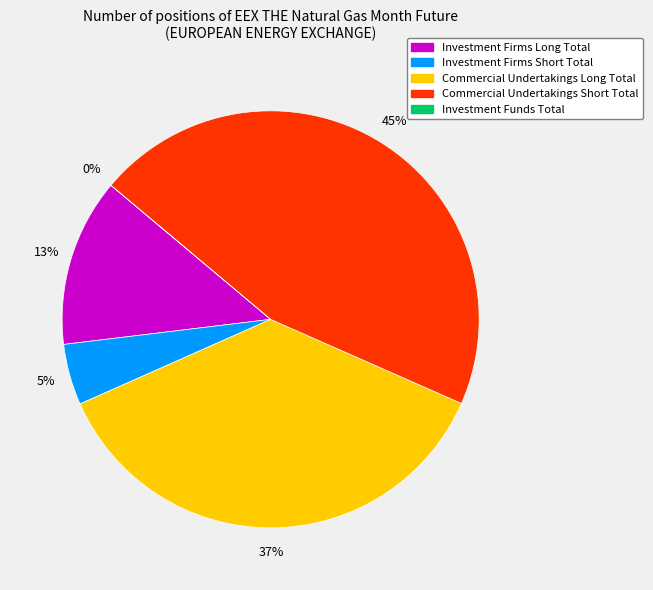

Rank the categories by value from lowest to highest.

Investment Funds Total, Investment Firms Short Total, Investment Firms Long Total, Commercial Undertakings Long Total, Commercial Undertakings Short Total